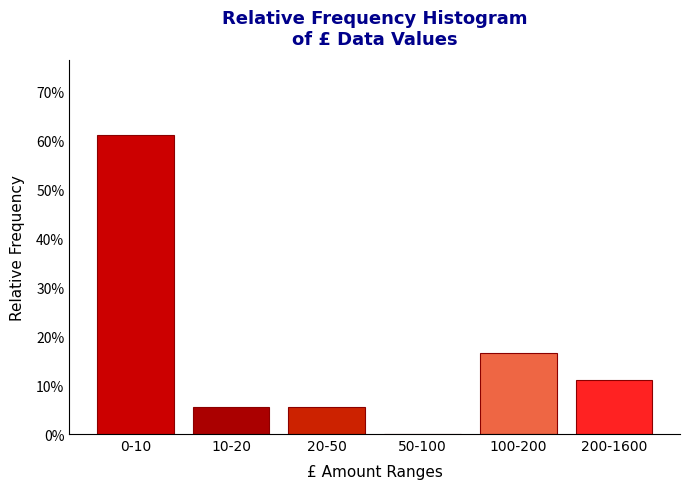

Reading left to right, extract all data points from this chart.

0-10=61.1	10-20=5.6	20-50=5.6	50-100=0.0	100-200=16.7	200-1600=11.1